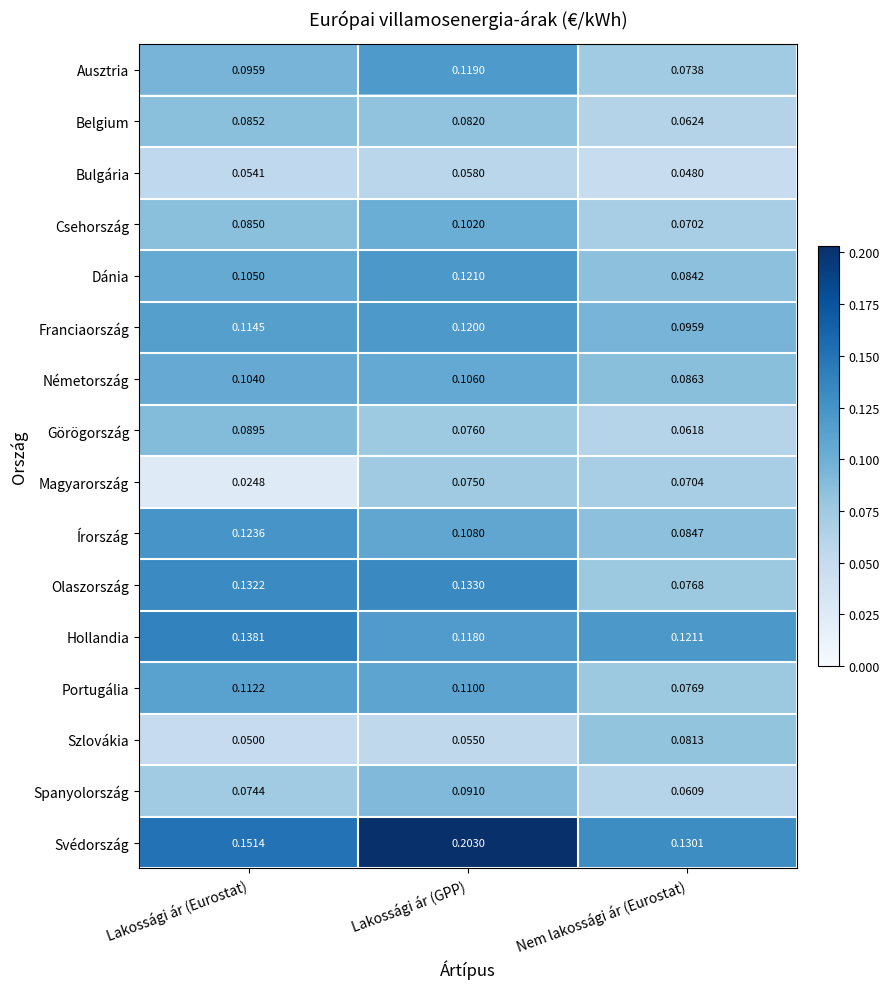

What is the total value across all series at Lakossági ár (GPP)?

1.7